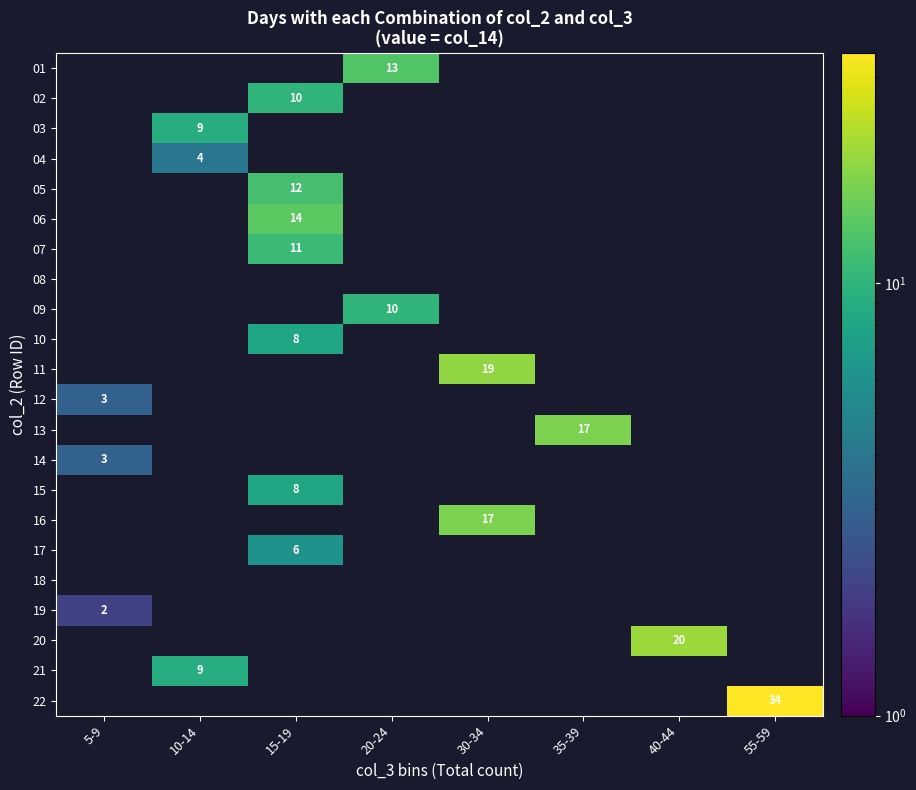

True or false: 09 has a value of 2 at 20-24.

False